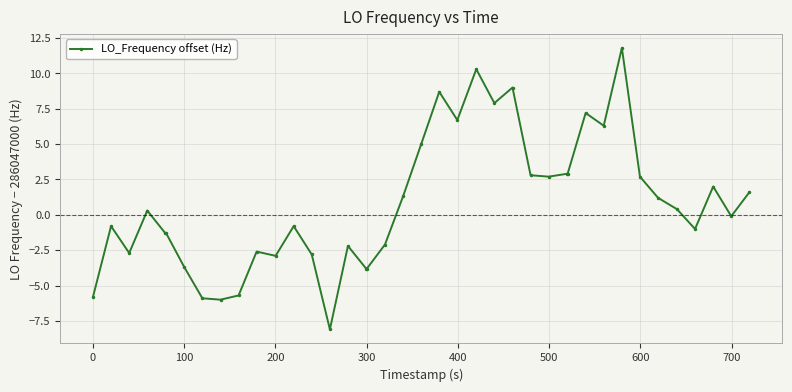

What is the value of the 34th point from the left?

2.7